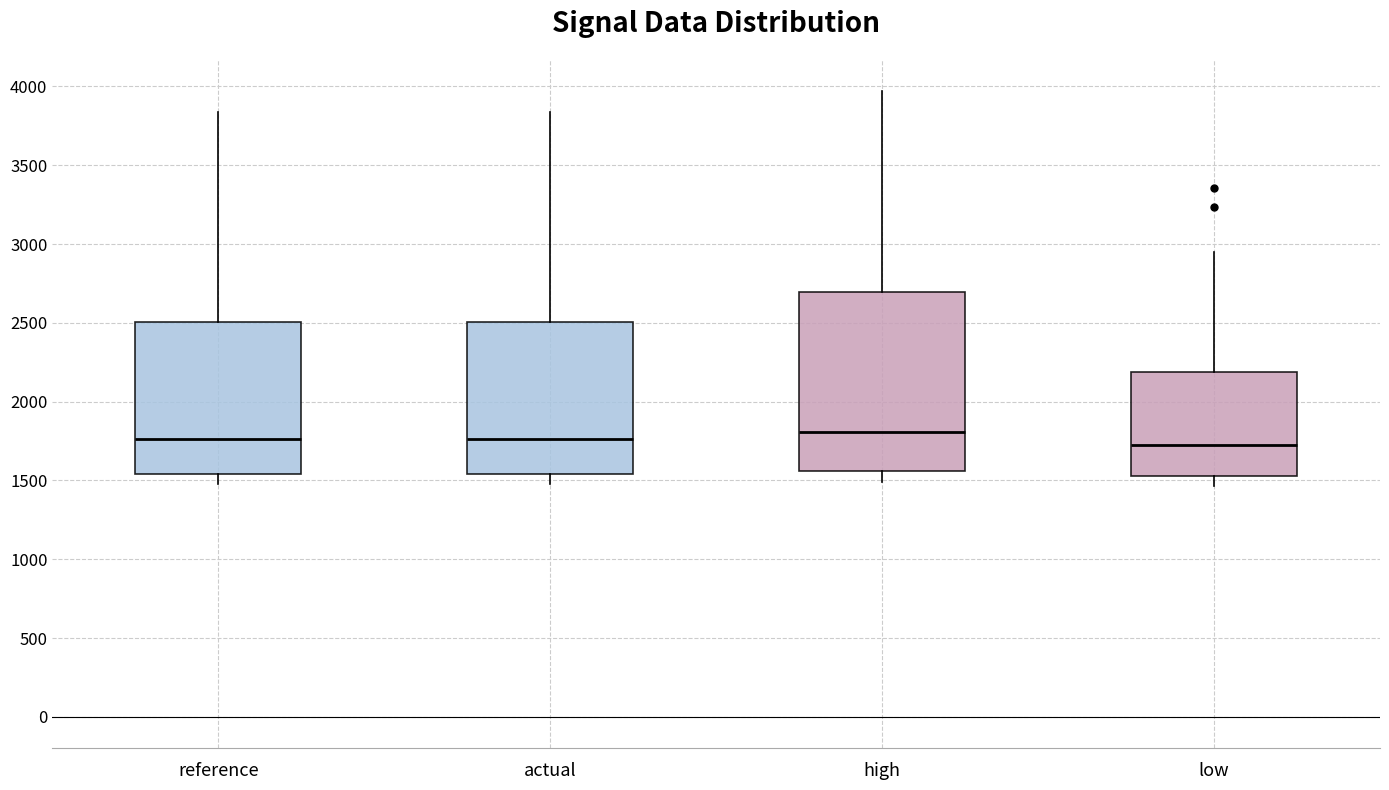

Which box is the tallest, from its lower edge to its upper edge?

high